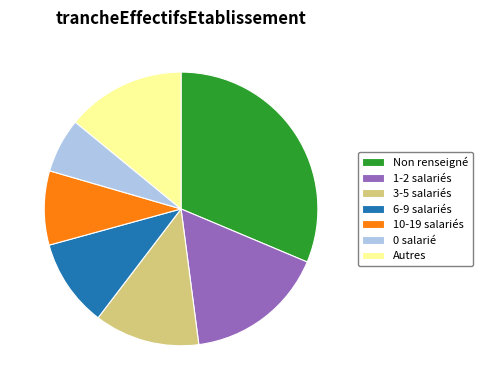

Rank the categories by value from highest to lowest.

Non renseigné, 1-2 salariés, Autres, 3-5 salariés, 6-9 salariés, 10-19 salariés, 0 salarié